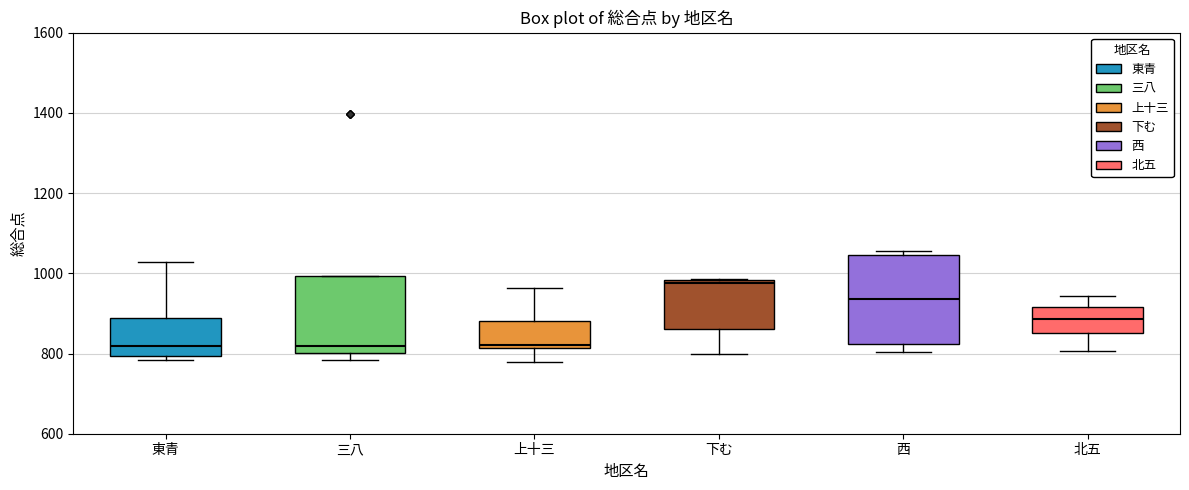

Comparing the boxes themselves (not the whiskers), which one is the tallest?

西